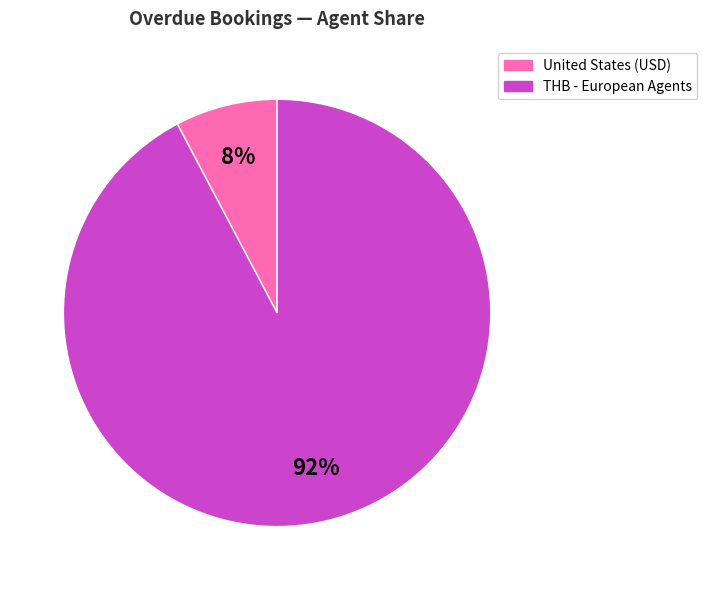

To the nearest percent, what is the average slice percentage?

50%